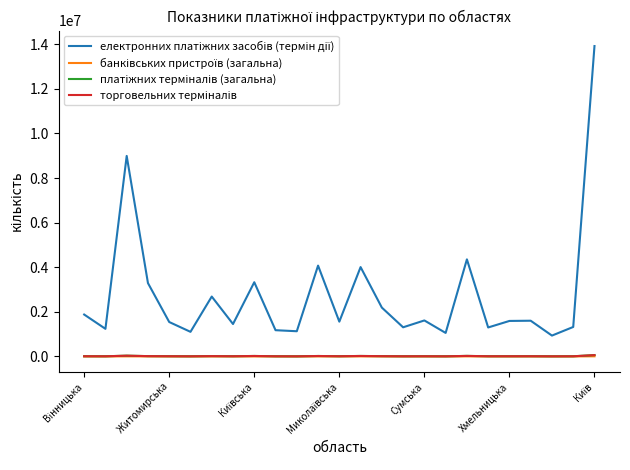

What is the maximum value shown in the chart?

13918005